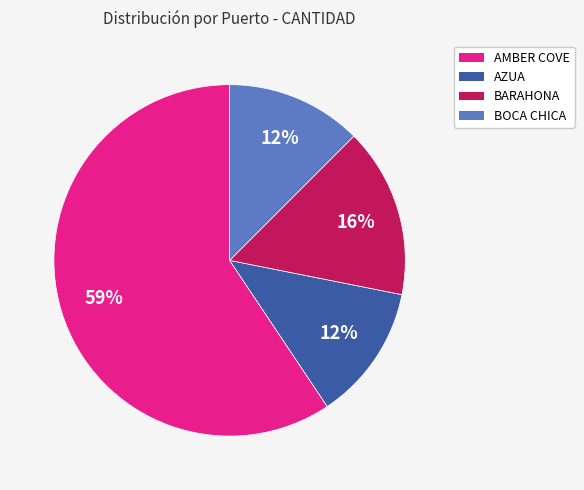

To the nearest percent, what is the difference between the largest and smallest slice percentages?

47%